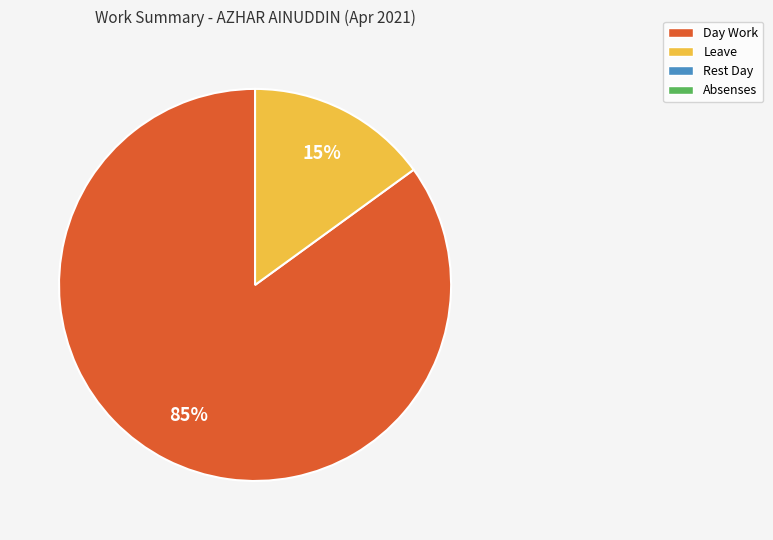

Is there a majority slice in this chart?

Yes